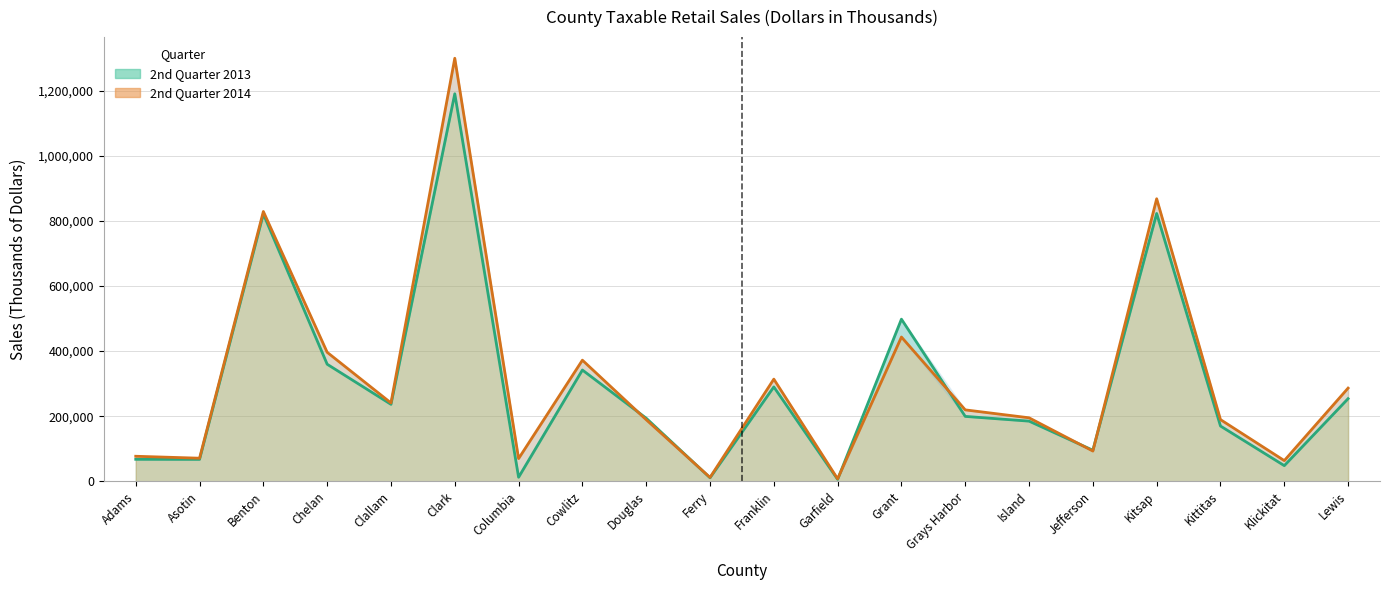

True or false: 2nd Quarter 2014 and 2nd Quarter 2013 cross at least once.

True